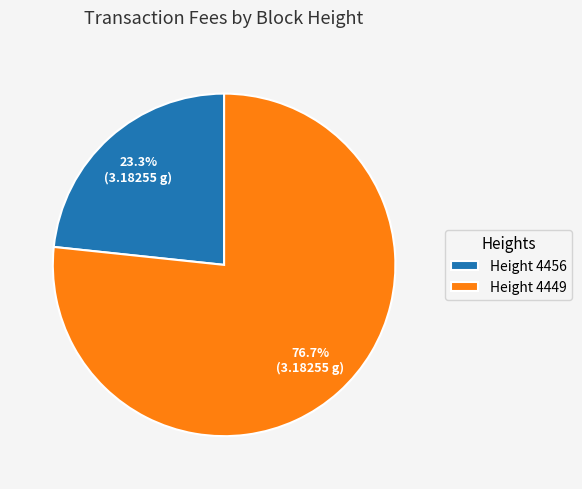

Combined, what portion of the pie is Height 4456 and Height 4449?

100.0%